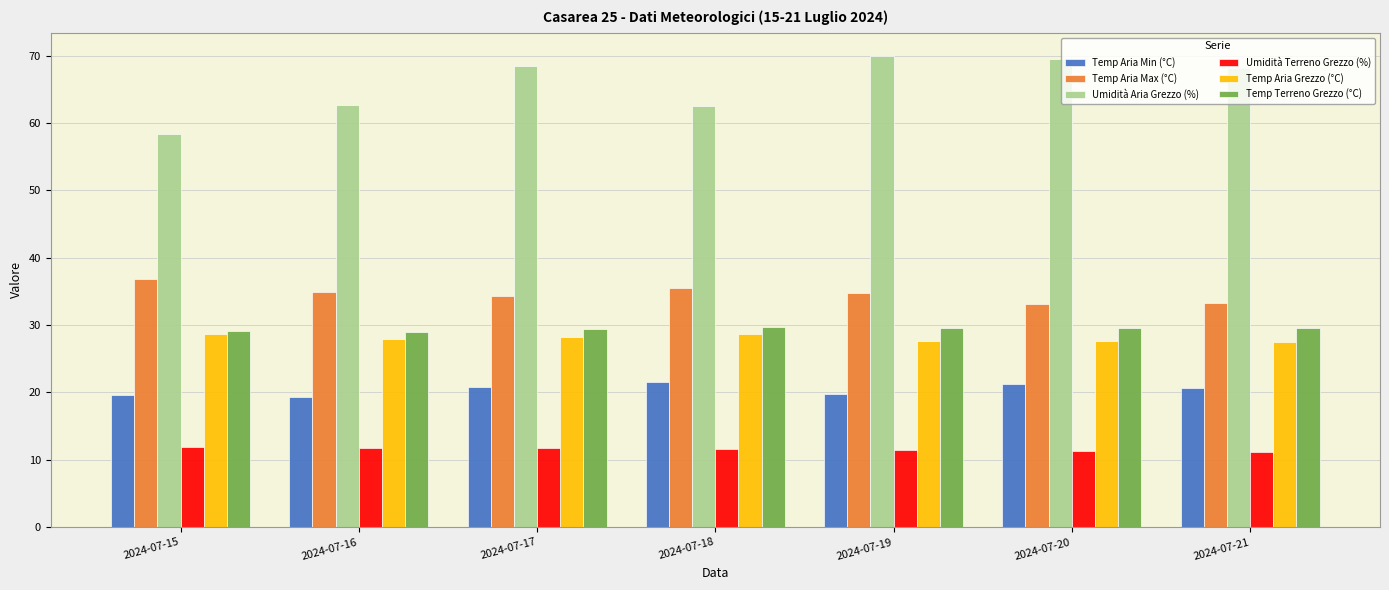

The Temp Aria Max (°C) series shows 34.3 at 2024-07-17. True or false?

True